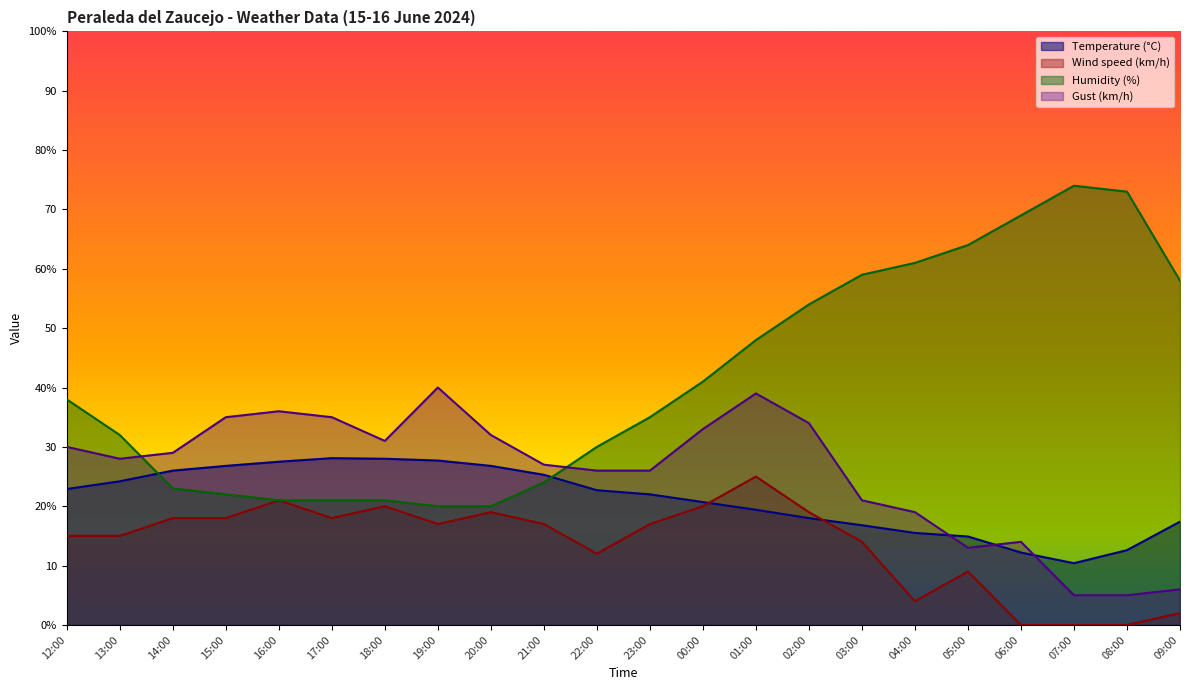

What is the label of the 17th point from the right?

17:00